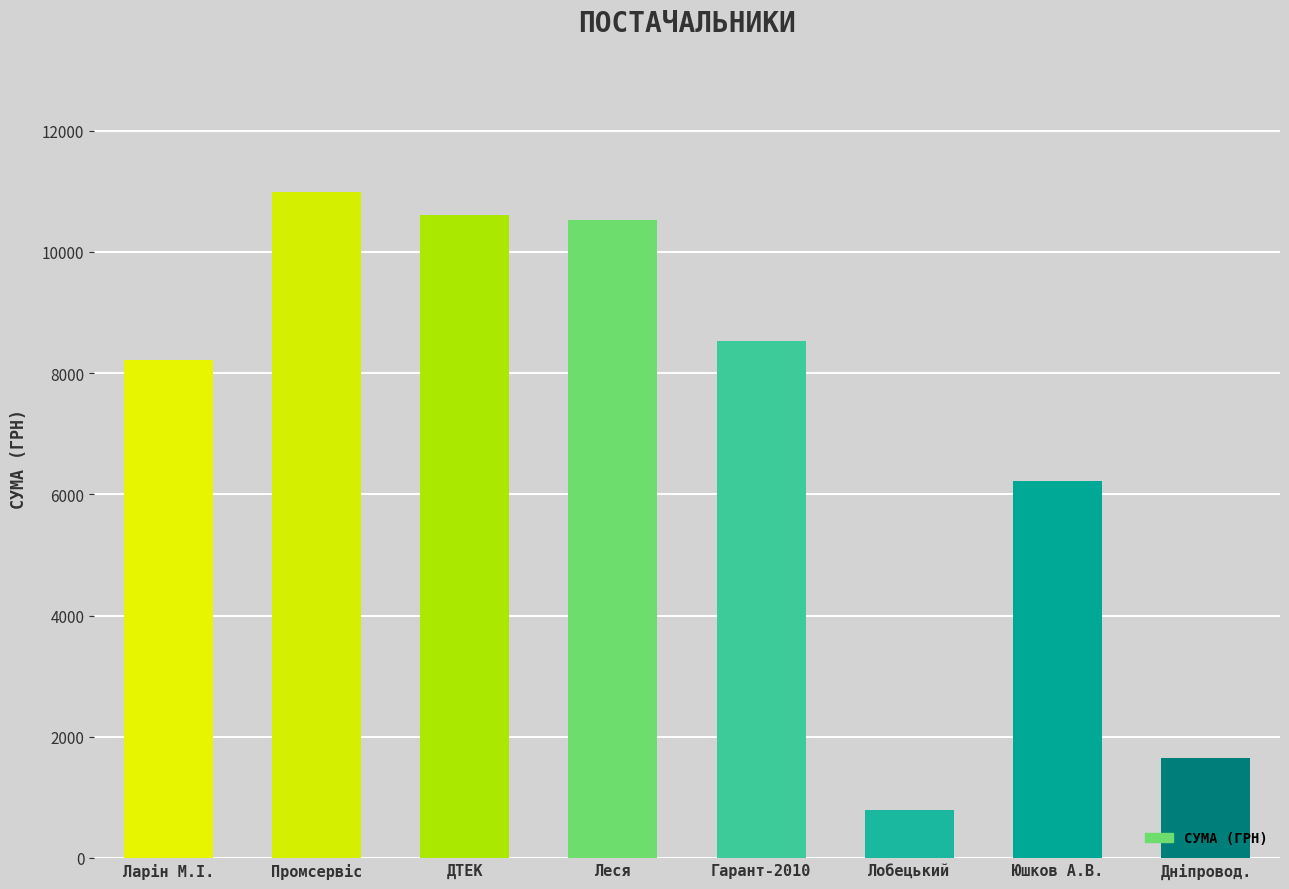

What position from the left is Юшков А.В.?

7